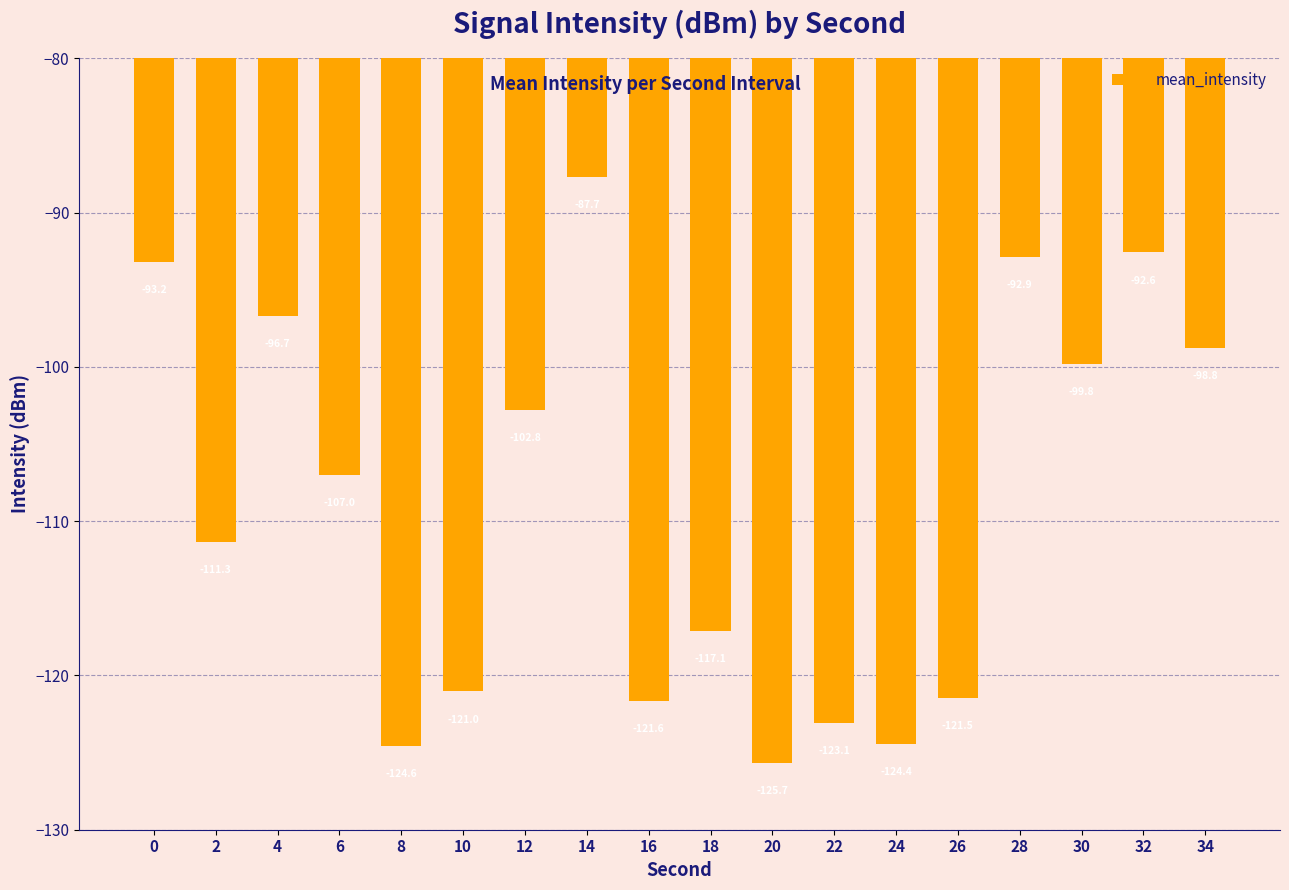

What is the value of the 2nd bar from the left?

-111.3